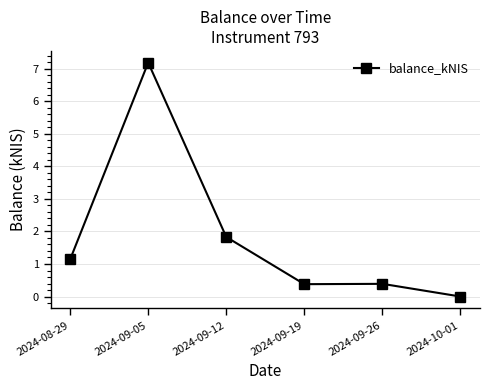

The value at 2024-09-19 is 0.4. True or false?

True